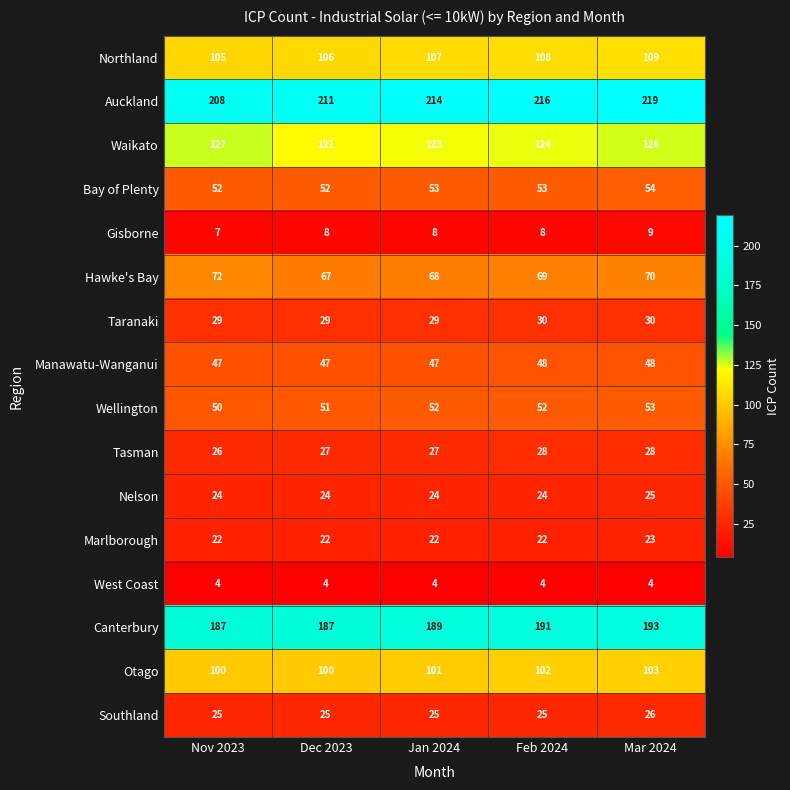

Which series has the largest total across all categories?

Auckland